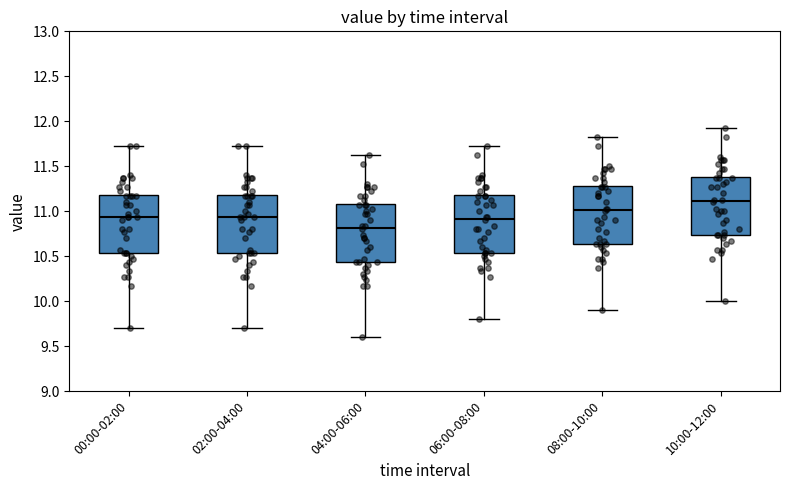

Reading left to right, read every box against the y-axis: the position of its median line, the range the box covers, and the ends of its whiskers. The values are not printed on the chart, so give them approximately, as read against the axis.

00:00-02:00: median 10.95, box 10.55 to 11.20, whiskers 9.70 to 11.75
02:00-04:00: median 10.95, box 10.55 to 11.20, whiskers 9.70 to 11.75
04:00-06:00: median 10.80, box 10.45 to 11.10, whiskers 9.60 to 11.65
06:00-08:00: median 10.90, box 10.55 to 11.20, whiskers 9.80 to 11.75
08:00-10:00: median 11.00, box 10.65 to 11.30, whiskers 9.90 to 11.85
10:00-12:00: median 11.10, box 10.75 to 11.40, whiskers 10.00 to 11.95